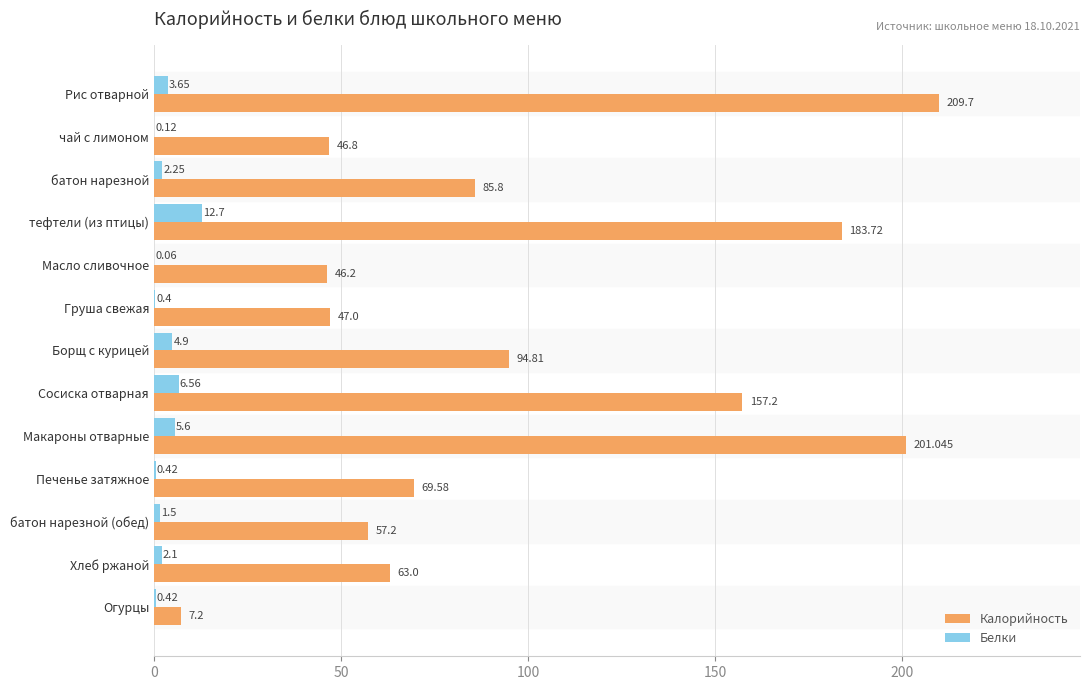

What is the average value of the Калорийность series?

97.6